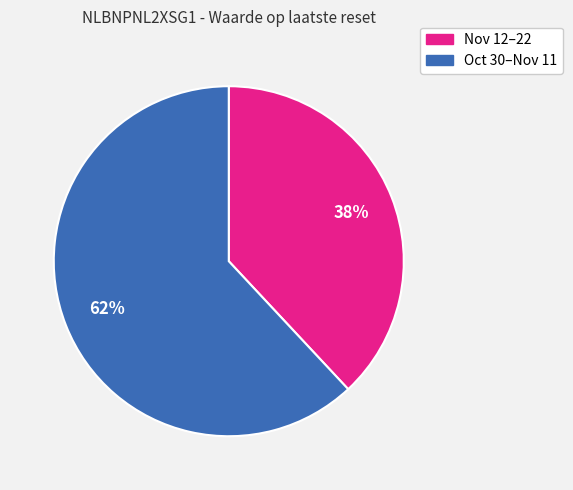

Does any single category account for the majority?

Yes